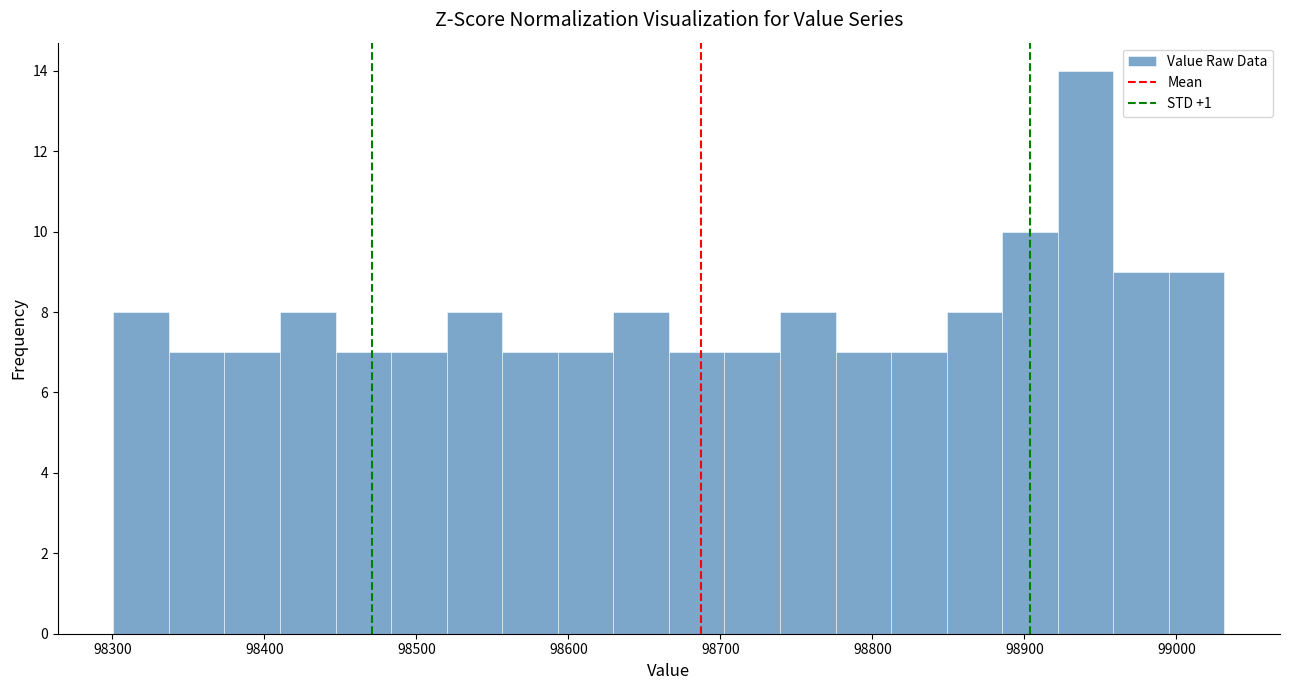

Read against the x-axis, roughly where is the centre of the tallest bar?

98940